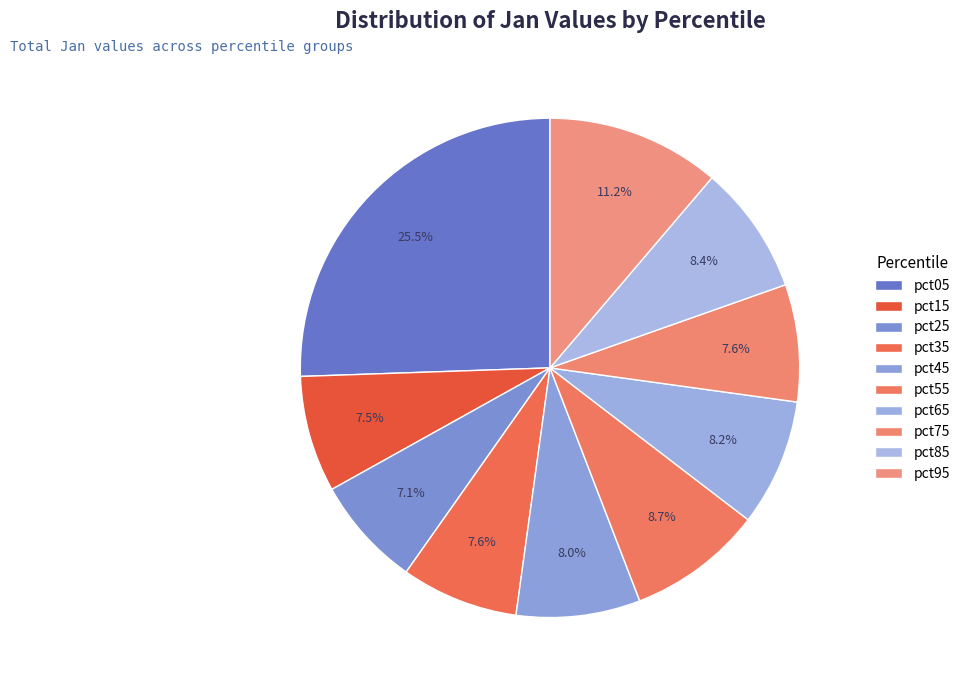

To the nearest percent, what portion does pct95 represent?

11%